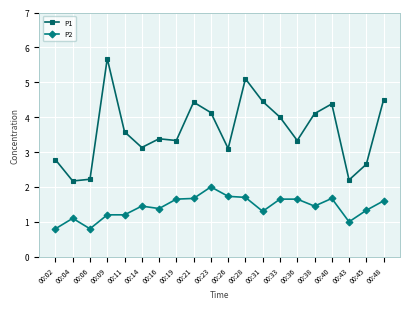

At which label does P1 reach its peak?

00:09